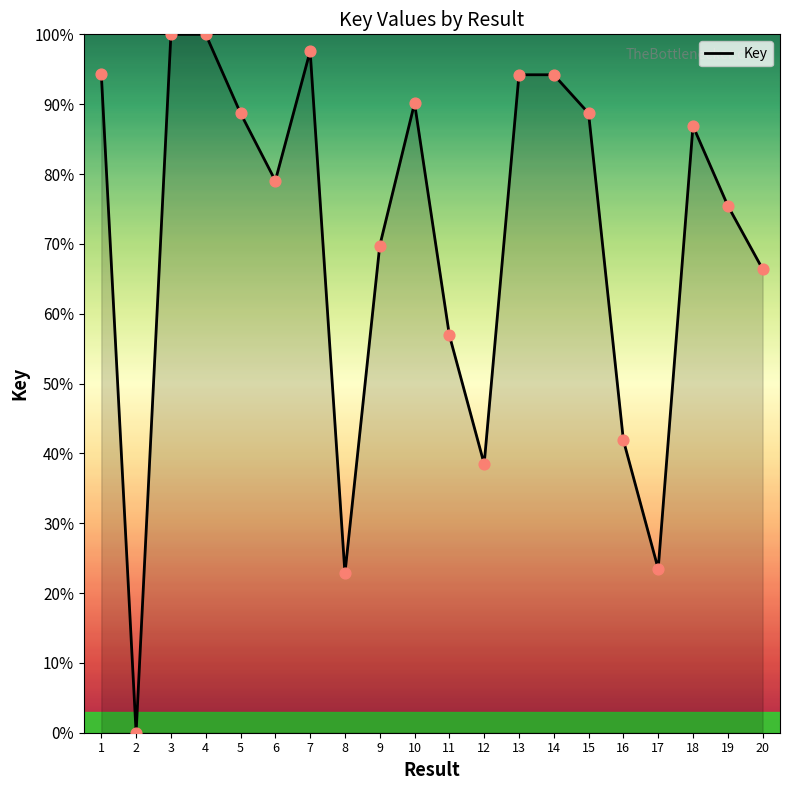

What is the ratio of the value at 10 to the value at 13?

1.0